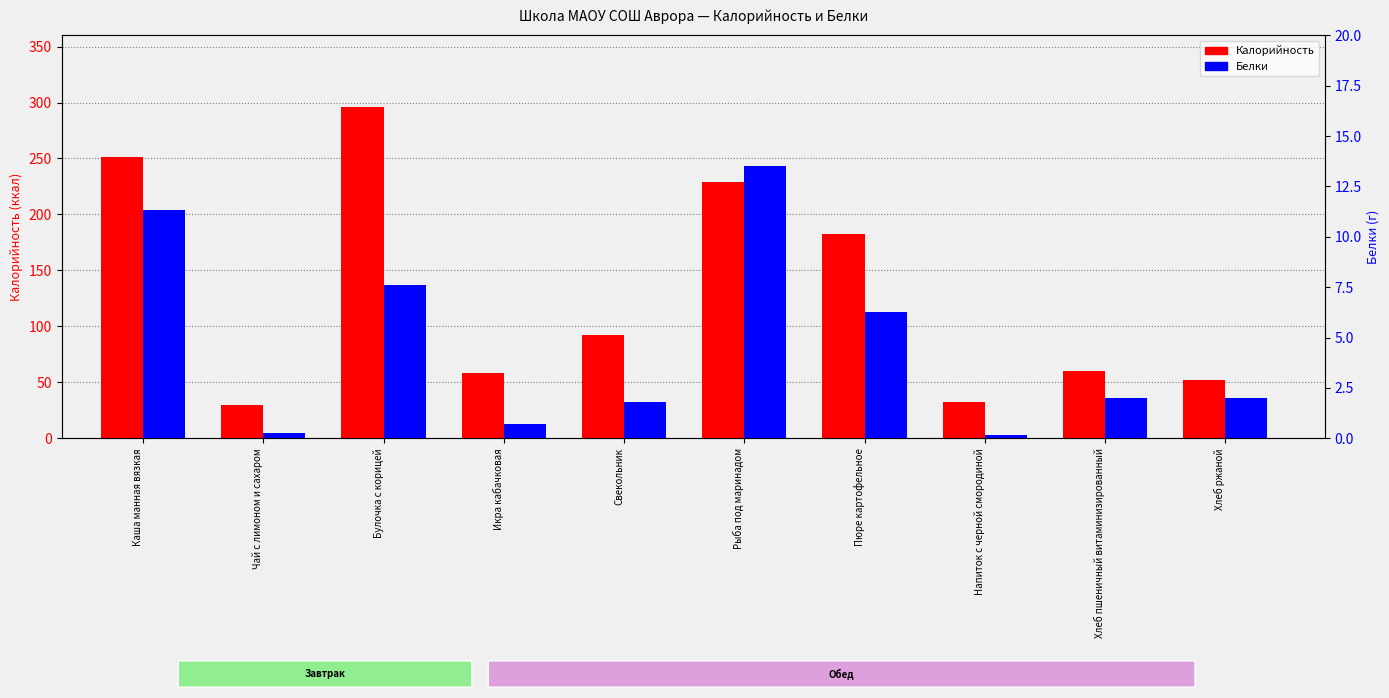

Are the bars horizontal?

No